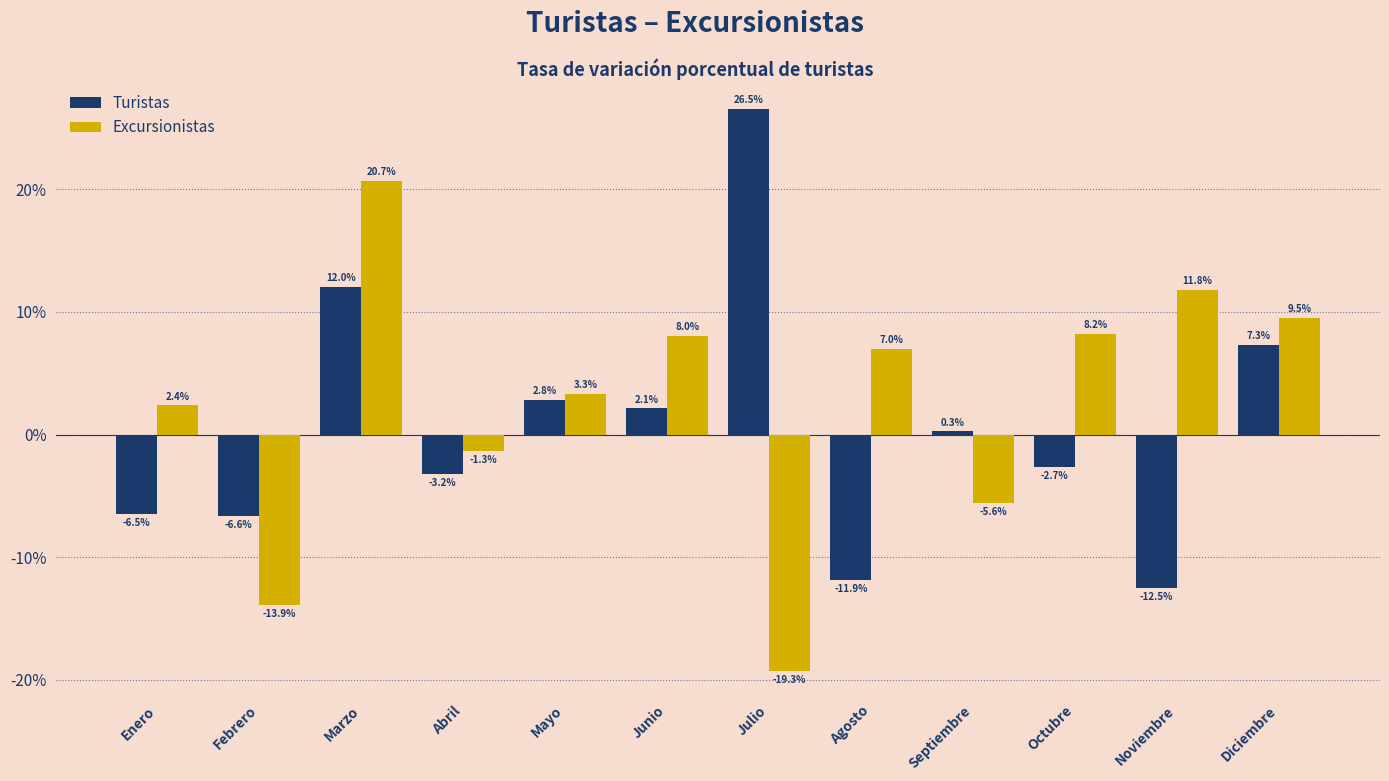

Reading right to left, transcribe all the data shown in this chart.

Turistas: Diciembre=7.3	Noviembre=-12.5	Octubre=-2.7	Septiembre=0.3	Agosto=-11.9	Julio=26.5	Junio=2.1	Mayo=2.8	Abril=-3.2	Marzo=12.0	Febrero=-6.6	Enero=-6.5
Excursionistas: Diciembre=9.5	Noviembre=11.8	Octubre=8.2	Septiembre=-5.6	Agosto=7.0	Julio=-19.3	Junio=8.0	Mayo=3.3	Abril=-1.3	Marzo=20.7	Febrero=-13.9	Enero=2.4